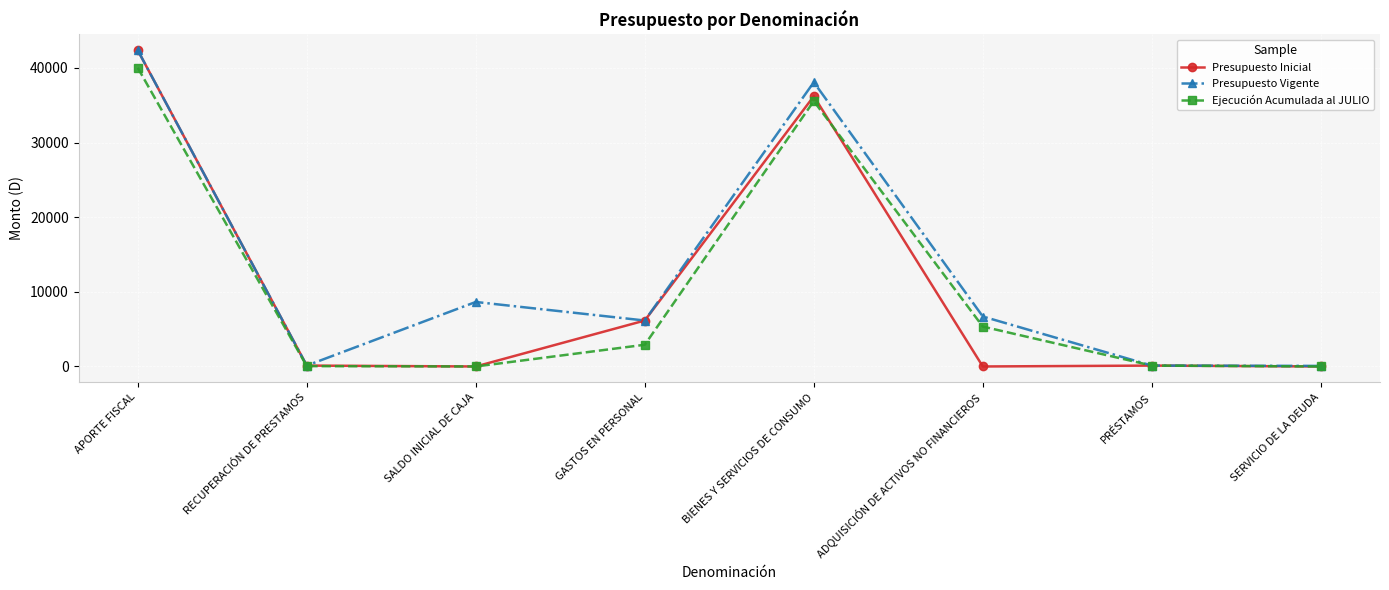

What is the spread (max minus min) of values at GASTOS EN PERSONAL?

3247